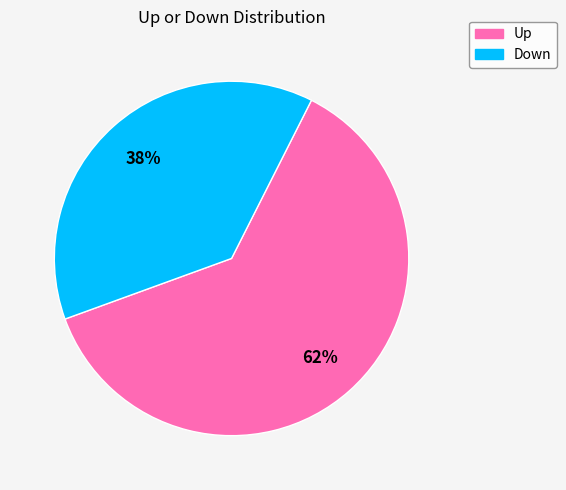

To the nearest percent, what is the difference between the largest and smallest slice percentages?

24%